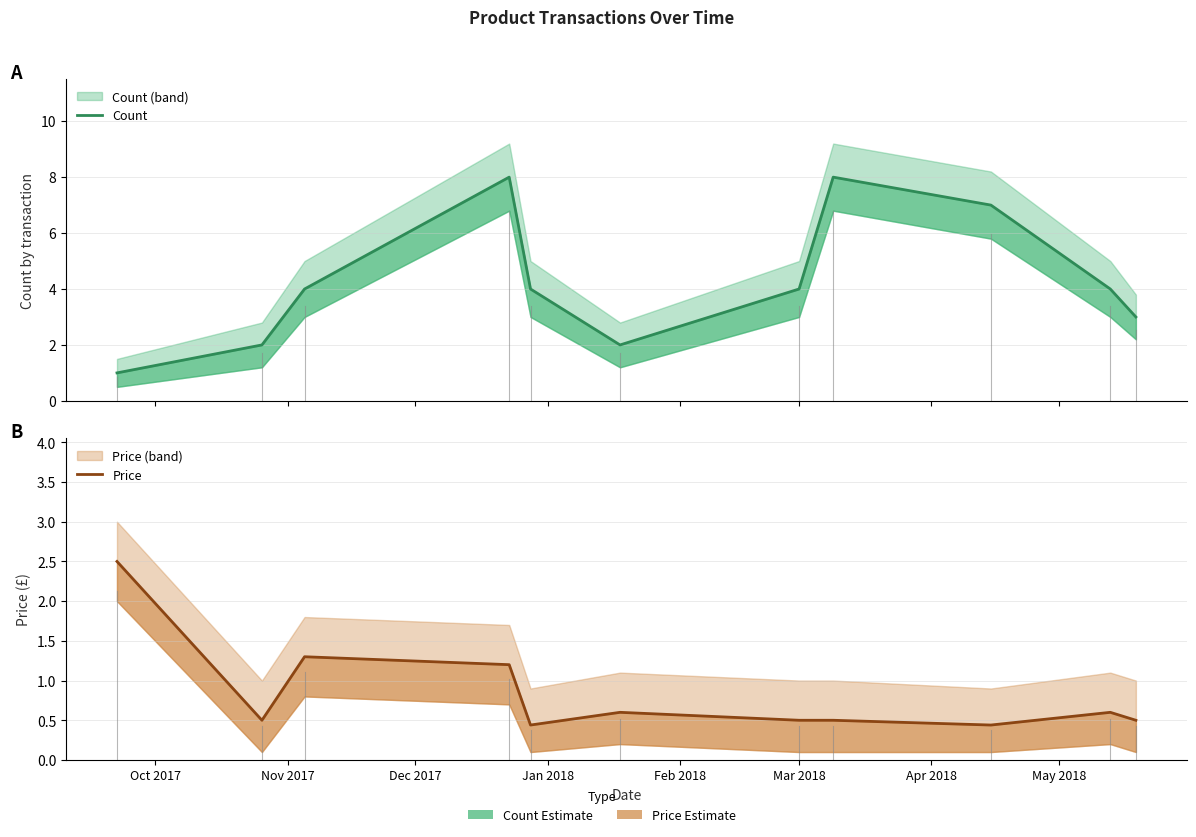

Reading left to right, transcribe all the data shown in this chart.

Count: 1.0	2.0	4.0	8.0	4.0	2.0	4.0	8.0	7.0	4.0	3.0
Price: 2.5	0.5	1.3	1.2	0.4	0.6	0.5	0.5	0.4	0.6	0.5